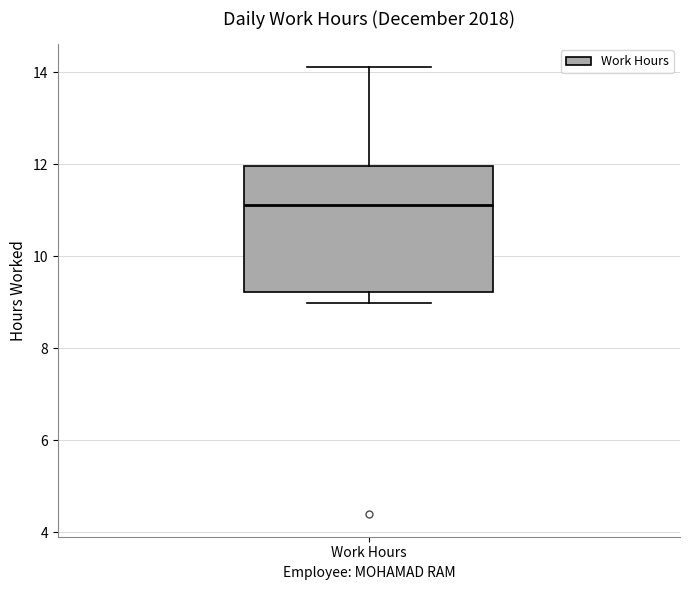

Where does the median line of the box for Work Hours sit on the y-axis? The values are not printed on the chart, so give them approximately, as read against the axis.

11.2